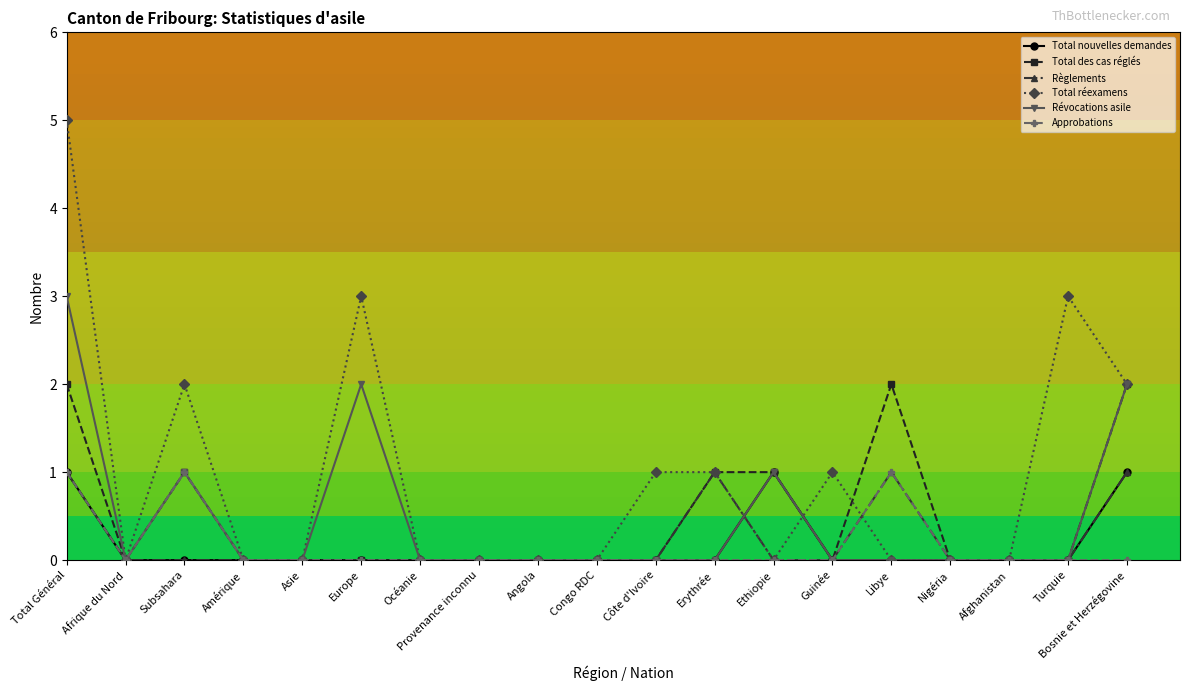

How many lines are shown in the chart?

6